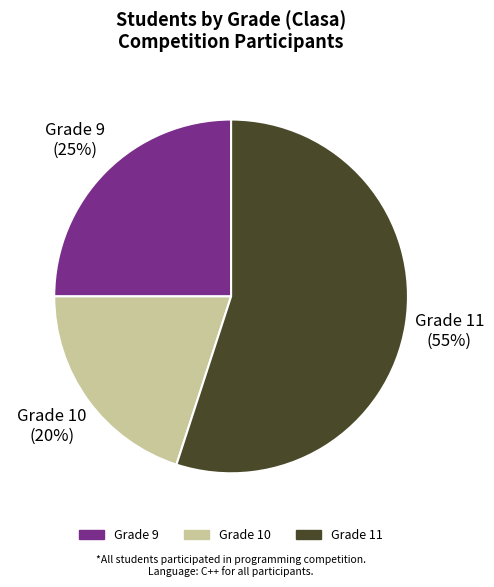

How many segments does this pie chart have?

3